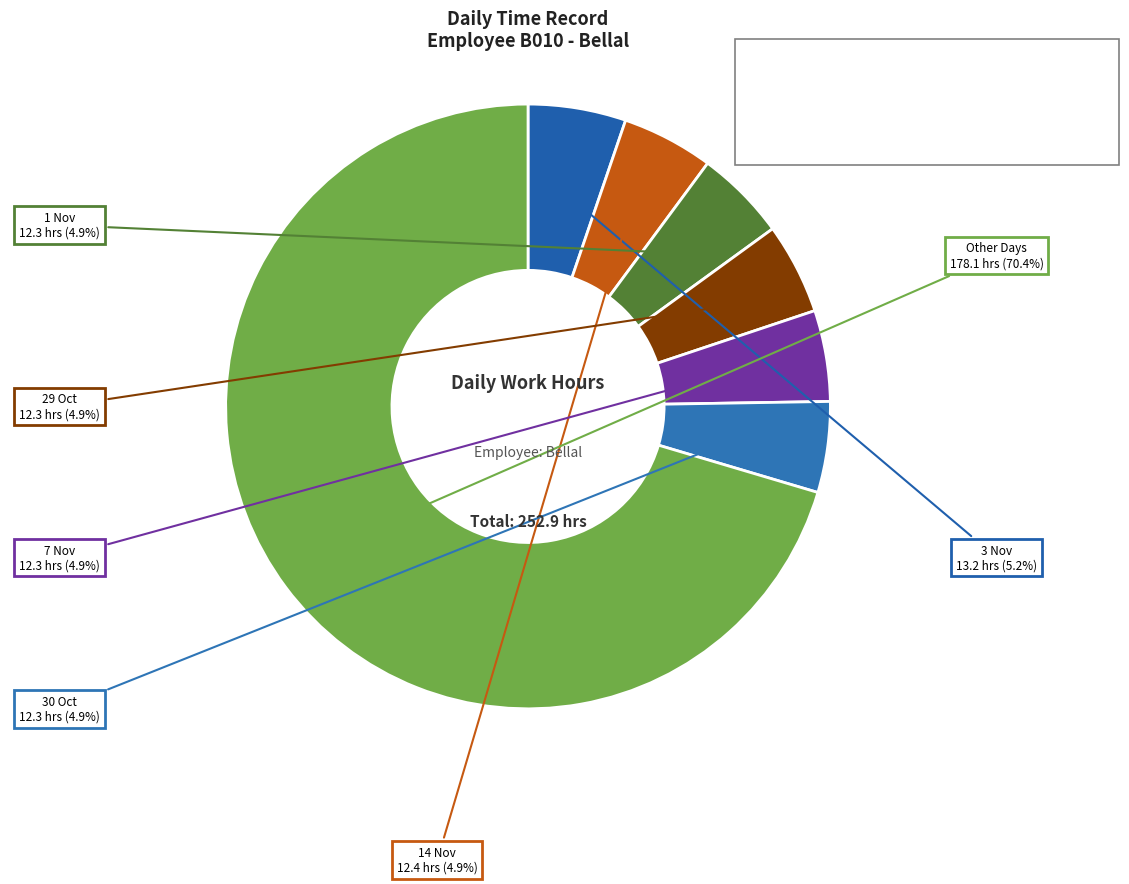

Does Other Days represent more than half of the total?

Yes